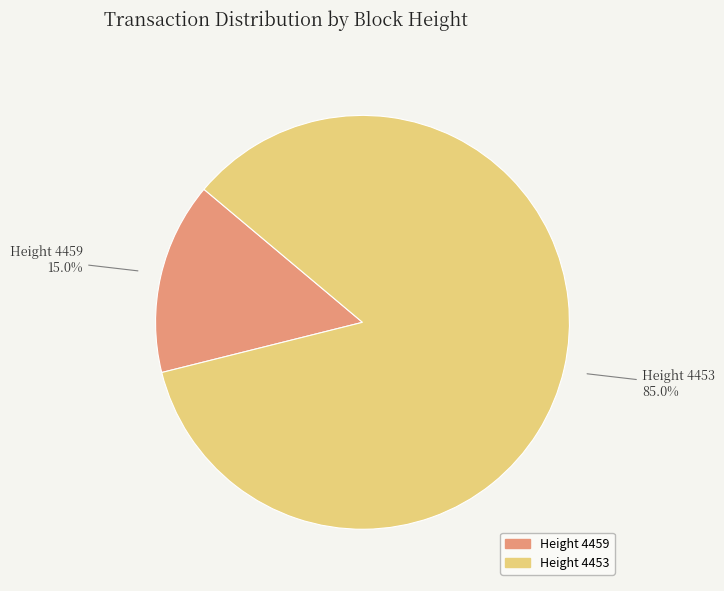

Rank the categories by value from highest to lowest.

Height 4453, Height 4459